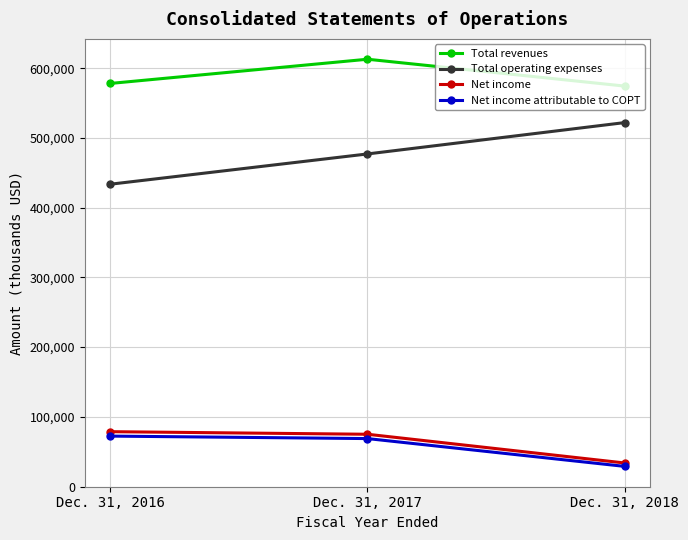

How many data points in Net income attributable to COPT are less than 68745?

1